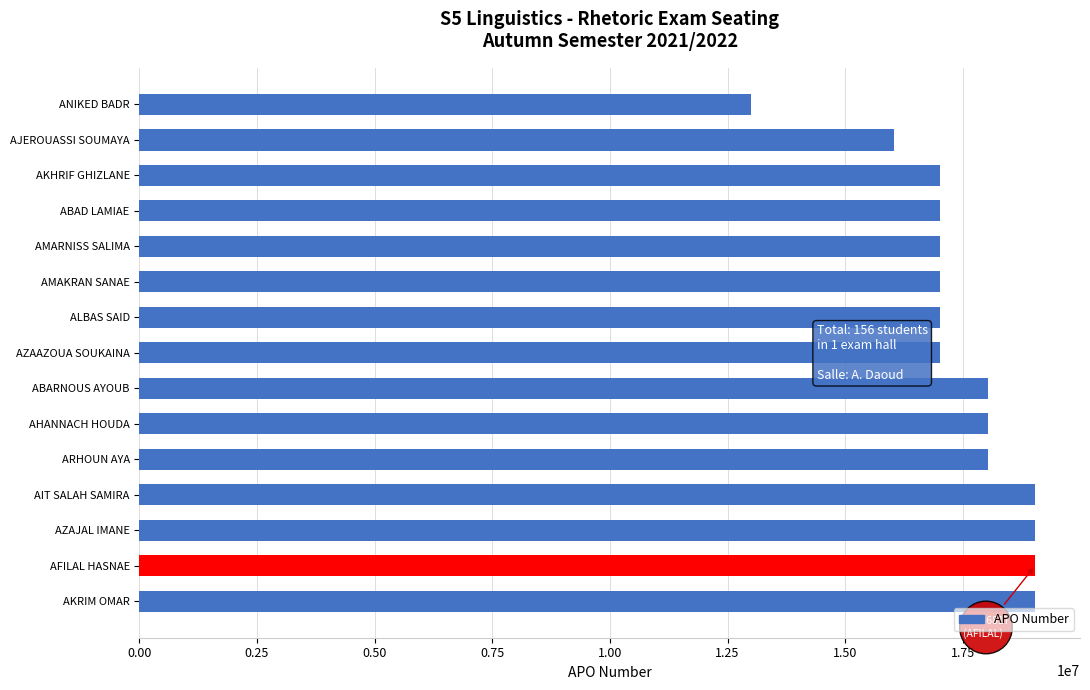

What is the ratio of the value at AMARNISS SALIMA to the value at AKHRIF GHIZLANE?

1.0